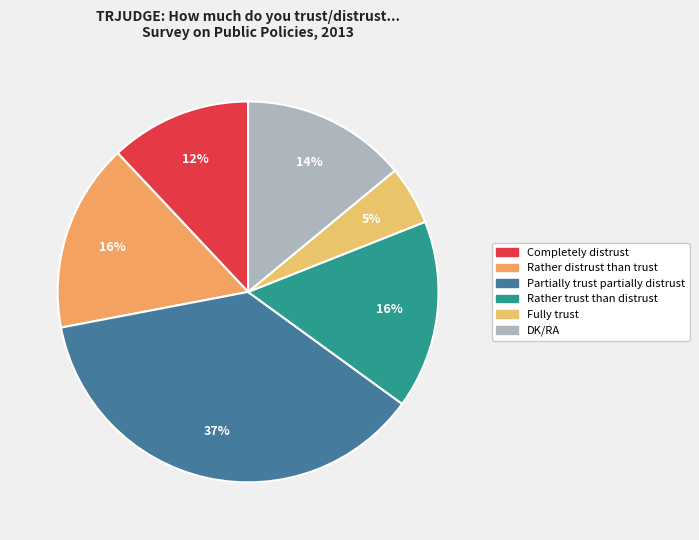

What portion of the pie excludes DK/RA?

86.0%